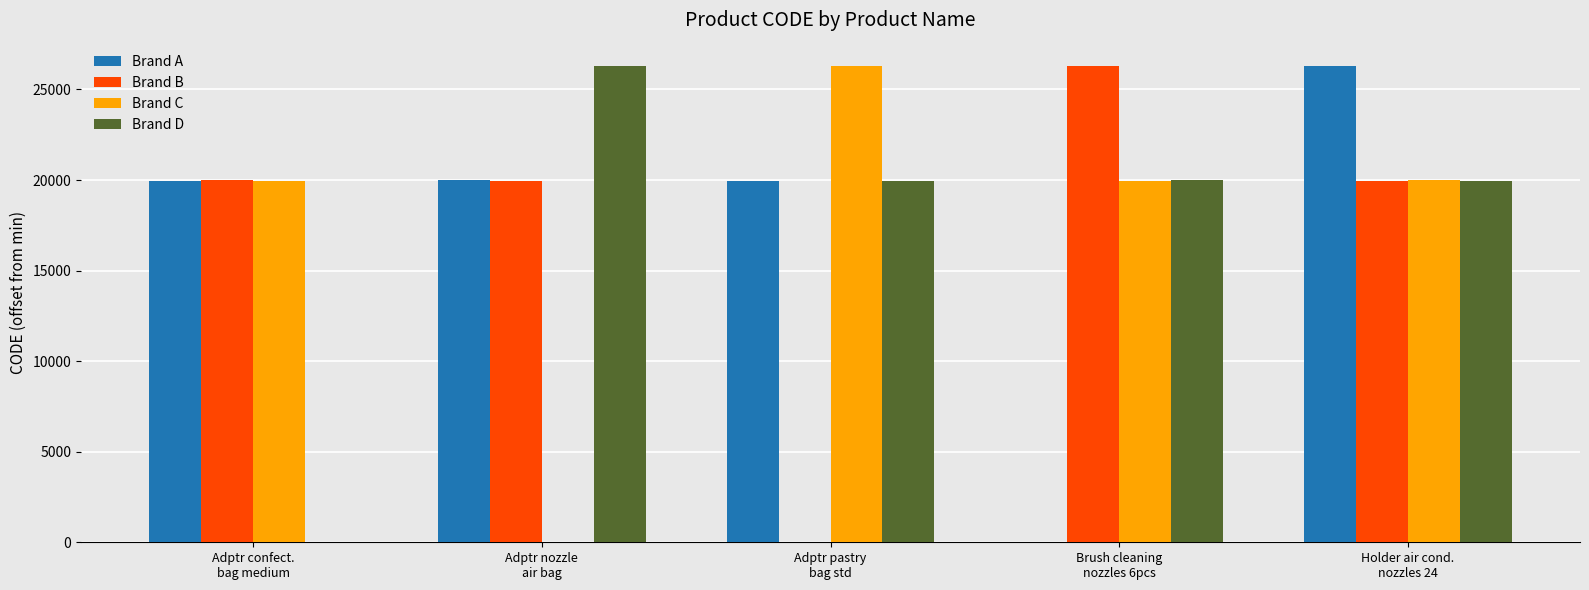

What is the sum of all Brand C values?

86192